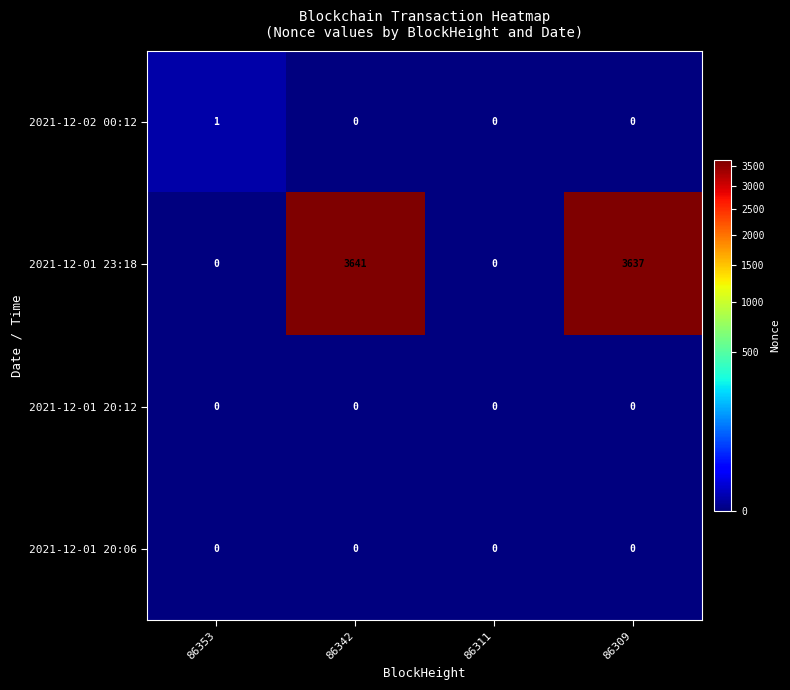

What is the difference between the maximum and minimum values in the 2021-12-01 23:18 series?

3641